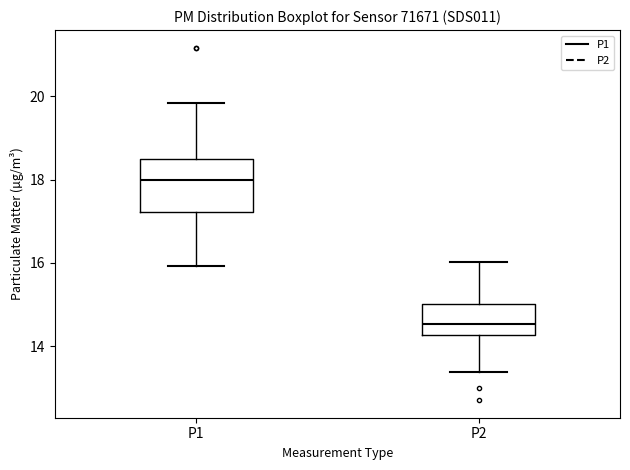

Reading left to right, transcribe this box plot: for each box, give where its median line is, the range the box spans, and where its two whiskers end, as read against the y-axis. The values are not printed on the chart, so give them approximately, as read against the axis.

P1: median 18.0, box 17.2 to 18.6, whiskers 16.0 to 19.8
P2: median 14.6, box 14.2 to 15.0, whiskers 13.4 to 16.0